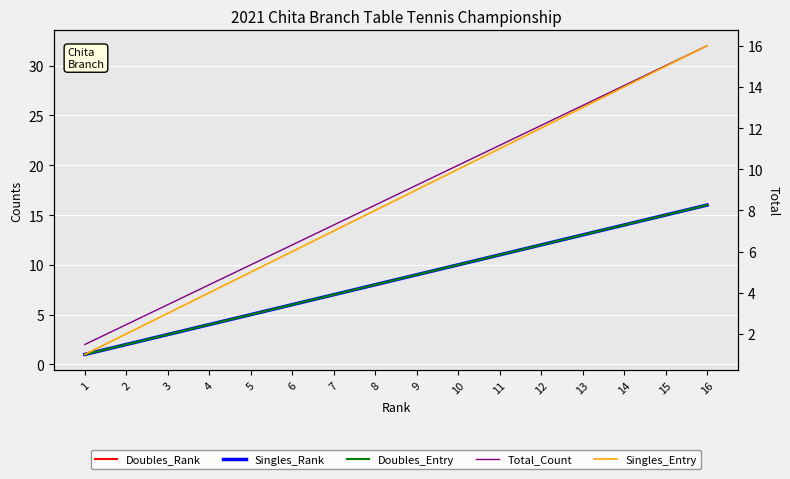

Which series has the largest range (max minus min)?

Total_Count